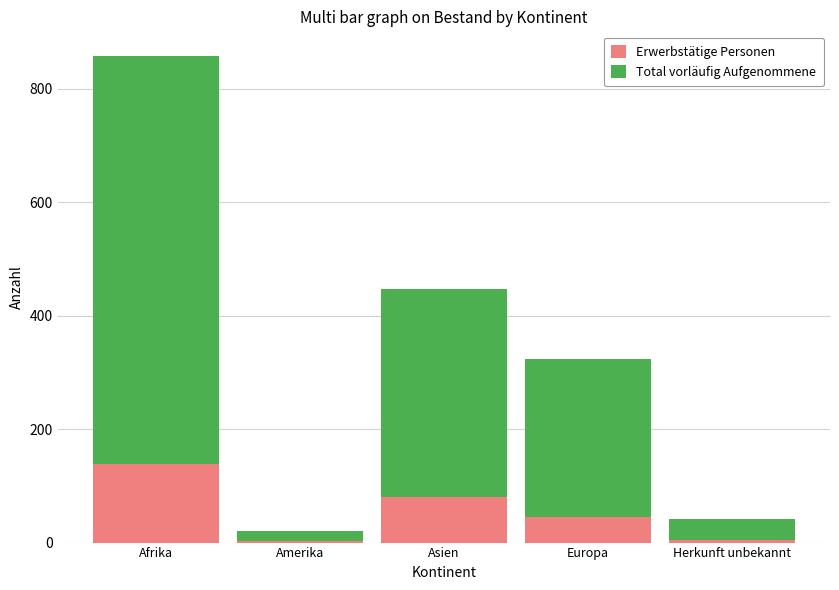

How many series are shown in this chart?

2